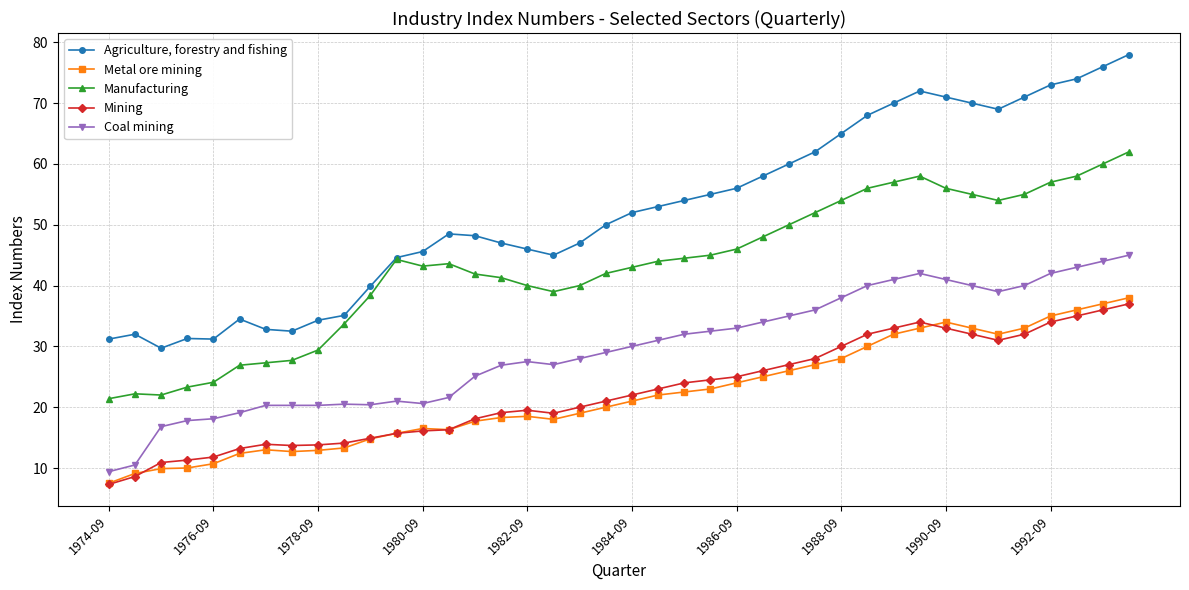

True or false: Mining has more than 0 interior local peaks.

True